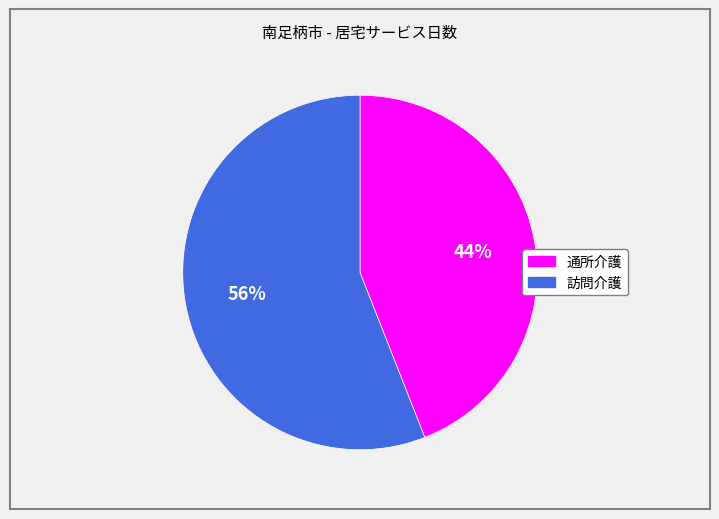

What is the majority slice?

訪問介護